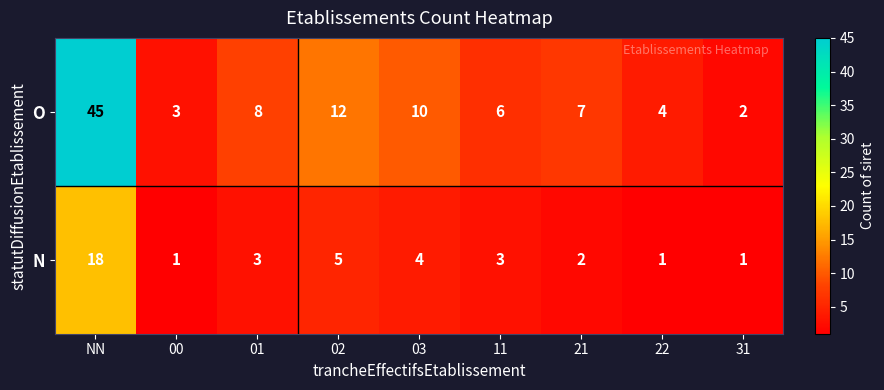

Is it true that N equals 2 at 01?

False